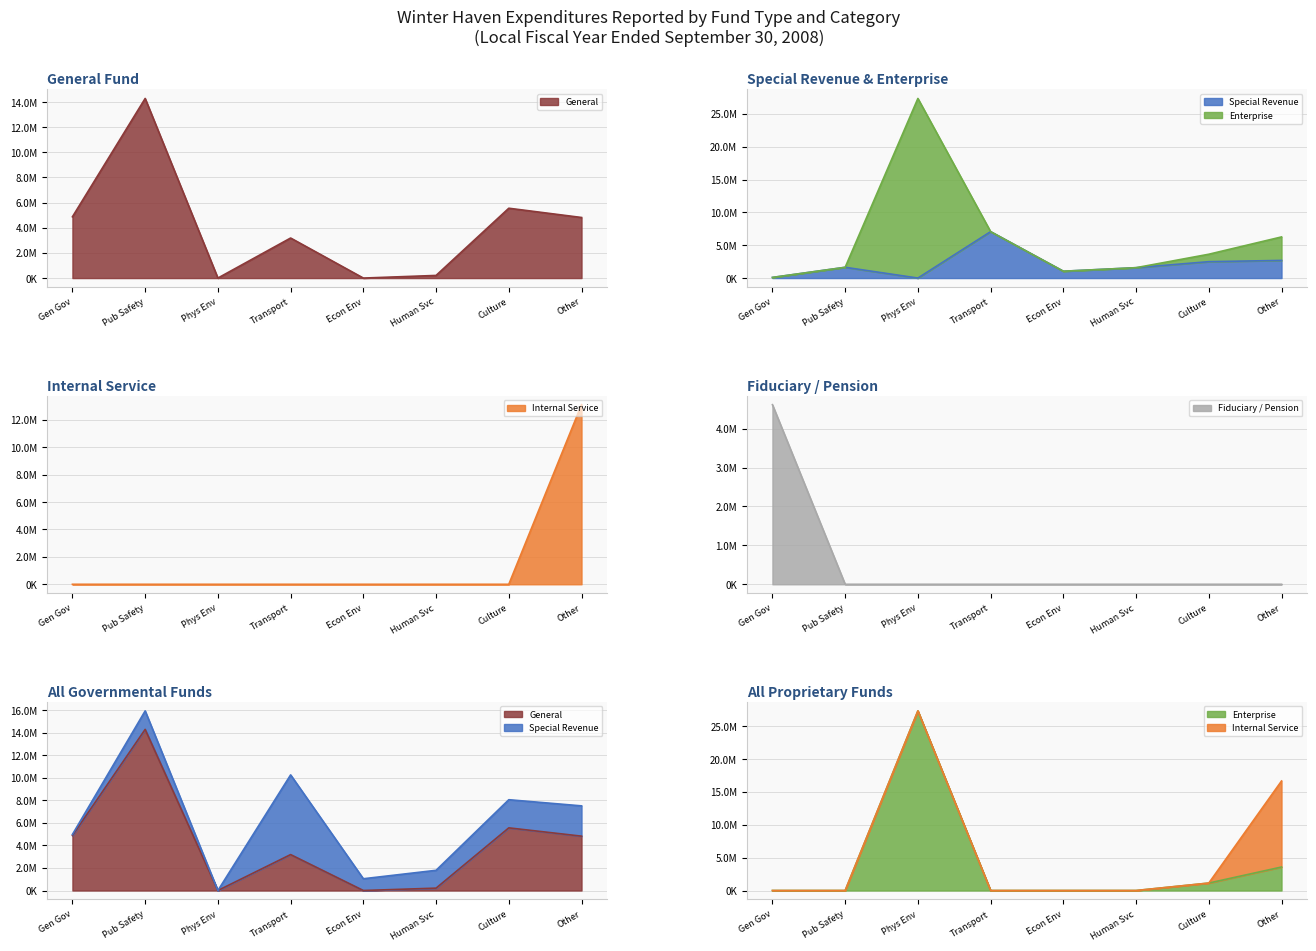

What is the difference between the maximum and second lowest values in the Fiduciary / Pension series?

4615286